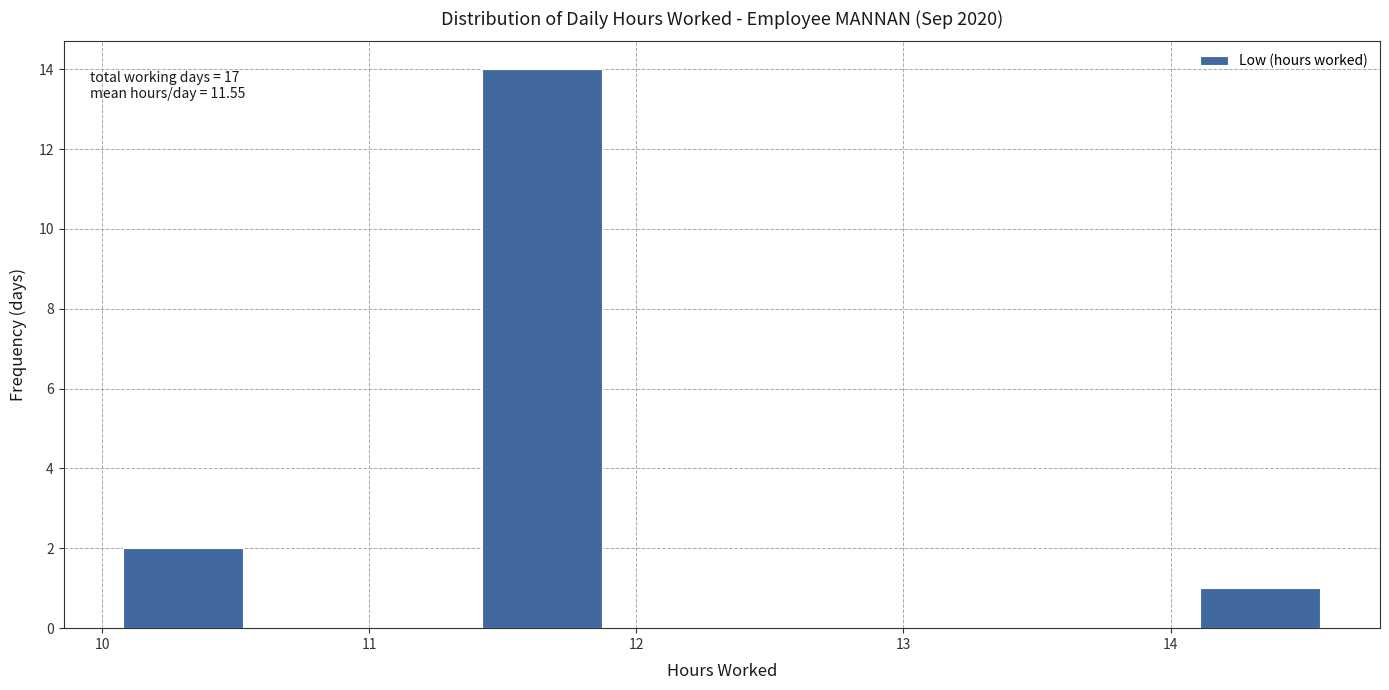

Which range on the x-axis has the tallest bar?

11.4 to 11.9